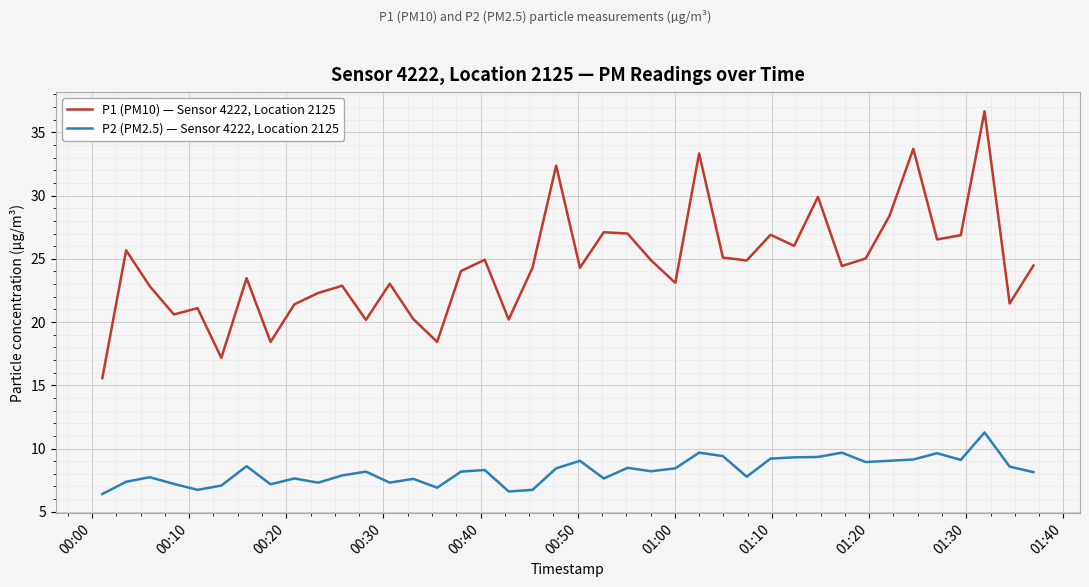

Count the number of categories in the chart.

40